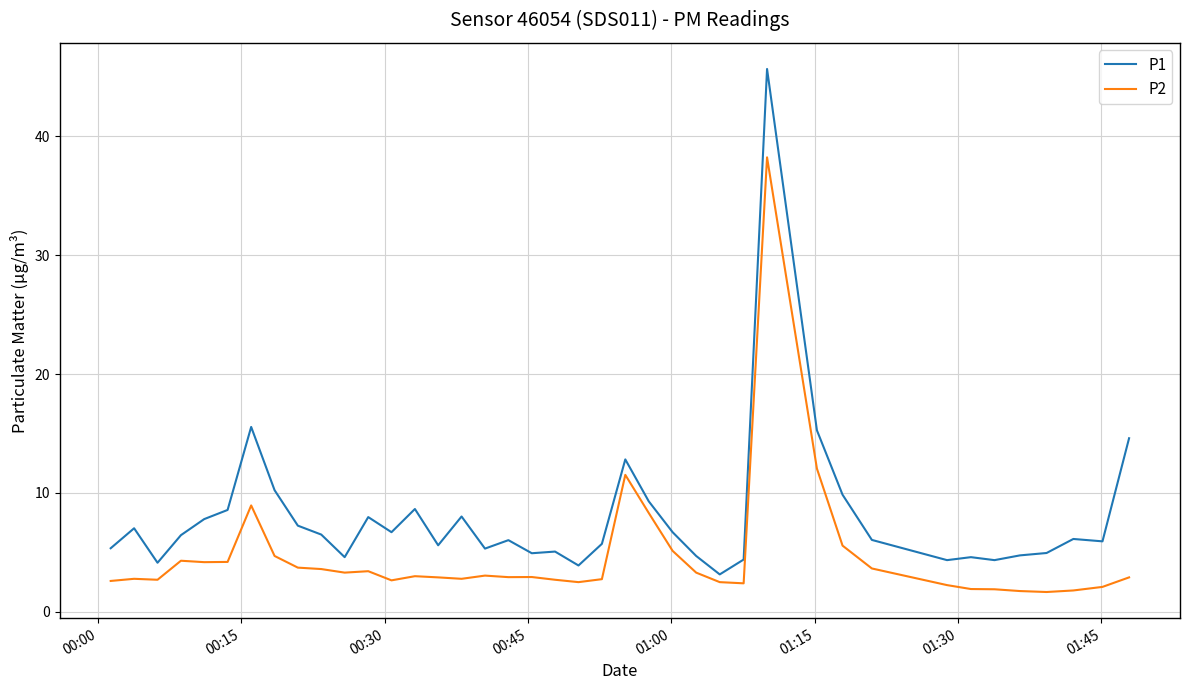

Which series has the largest range (max minus min)?

P1